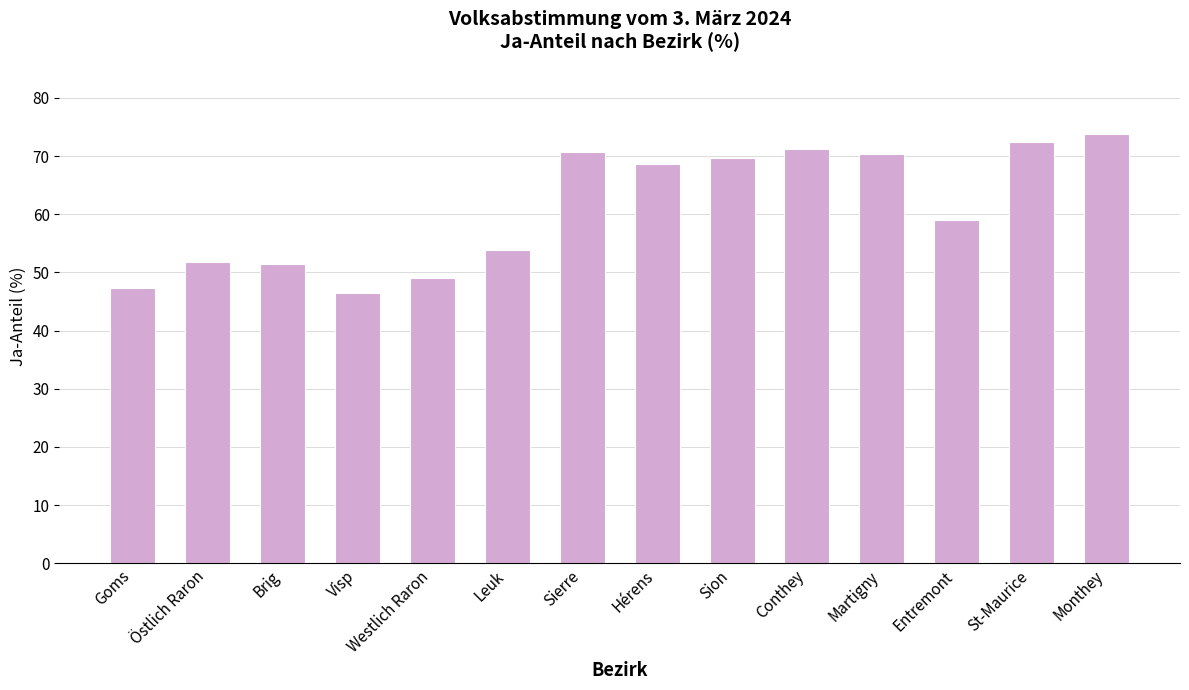

Between Östlich Raron and Goms, which is larger?

Östlich Raron